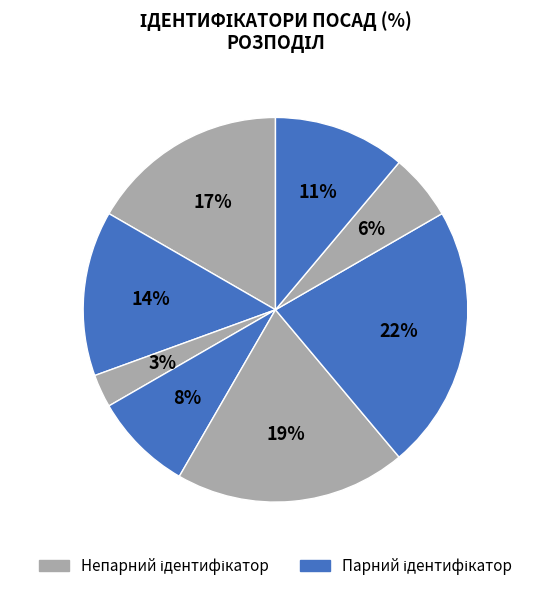

How many slices are in this pie chart?

8